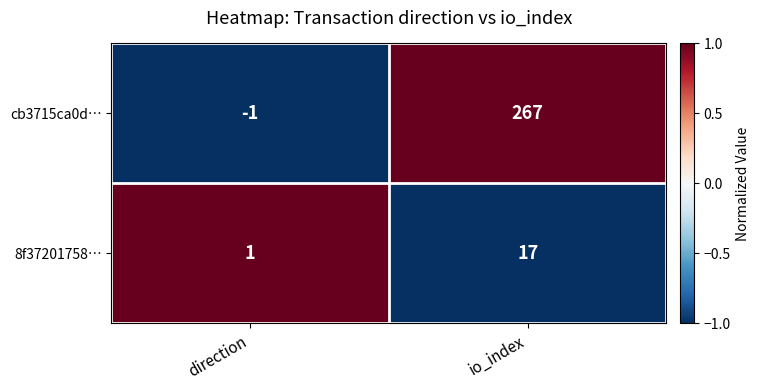

Which label corresponds to the largest value in the chart?

io_index